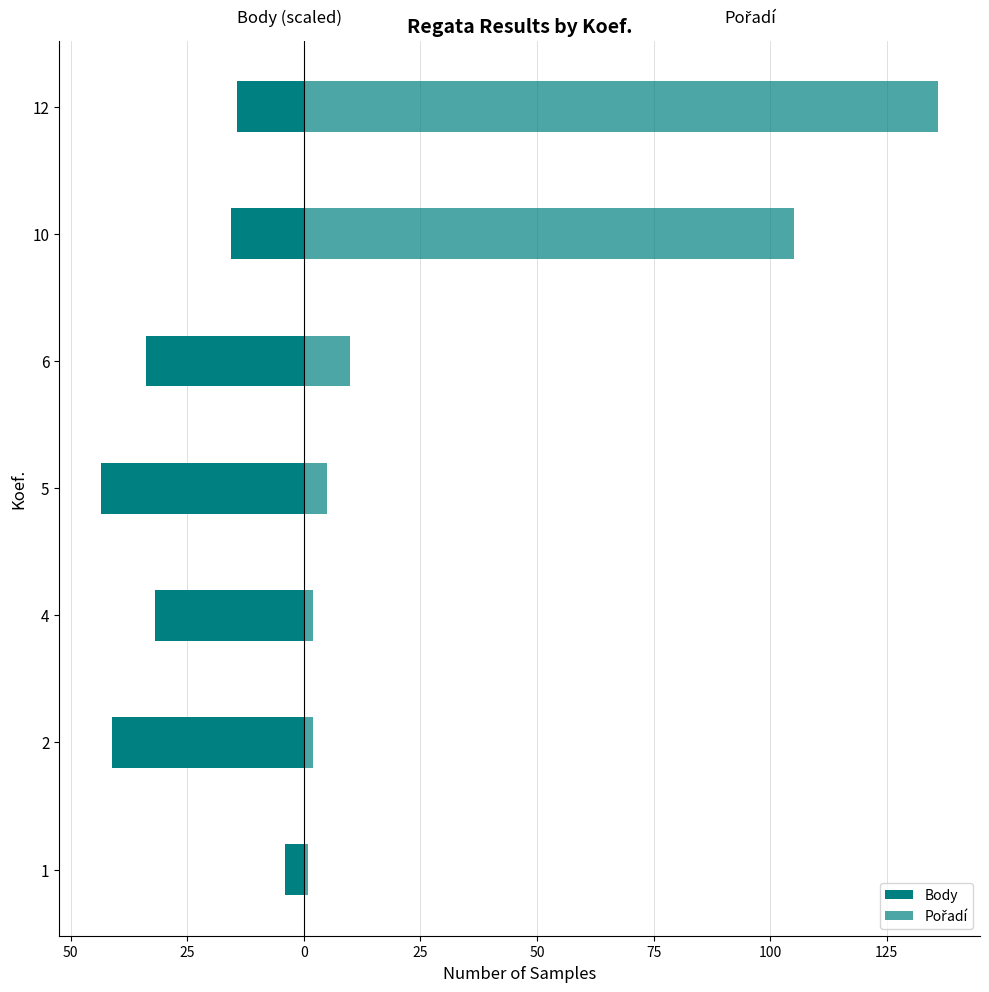

What is the highest value of the Body series?

-4.0